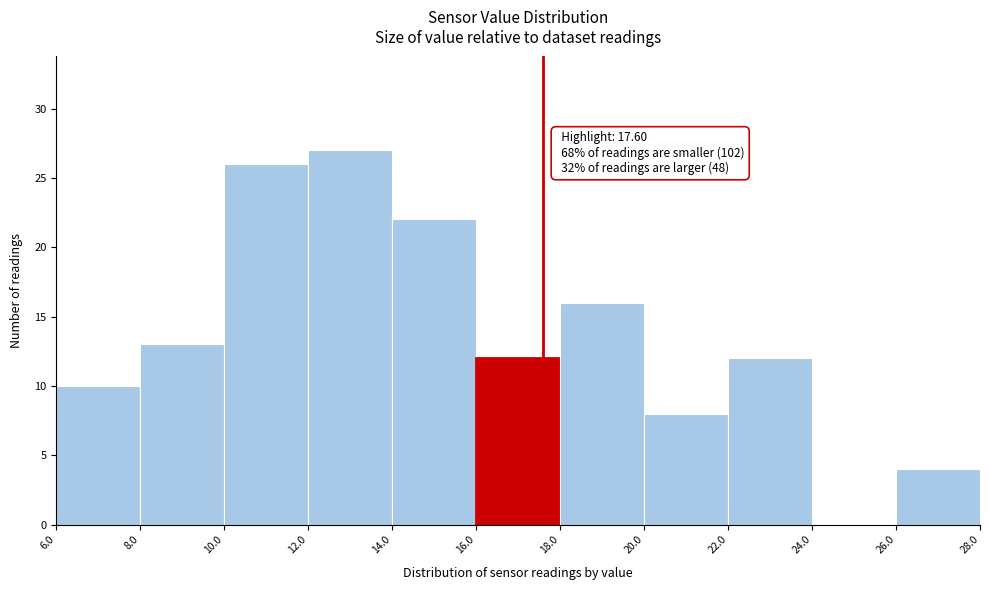

Over which range of the x-axis is the bar tallest?

12.0 to 14.0